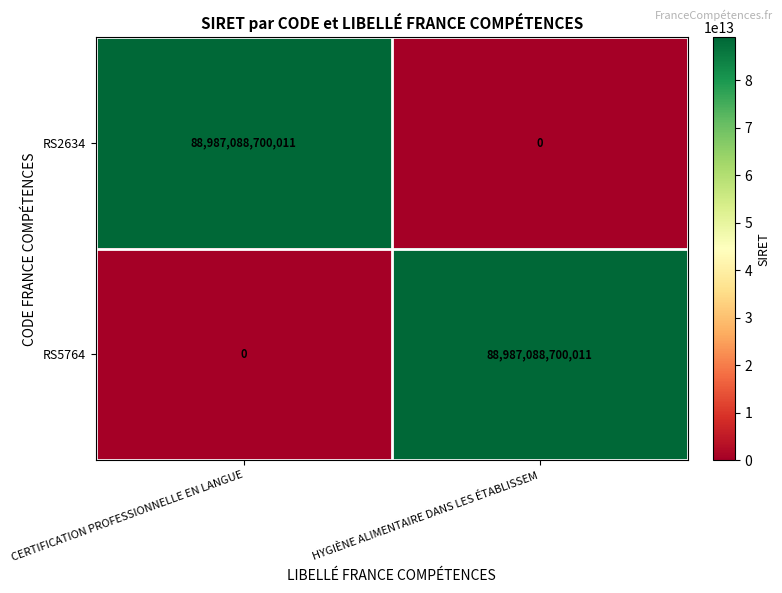

Is it true that RS5764 equals 88987088700011 at HYGIÈNE ALIMENTAIRE DANS LES ÉTABLISSEM?

True